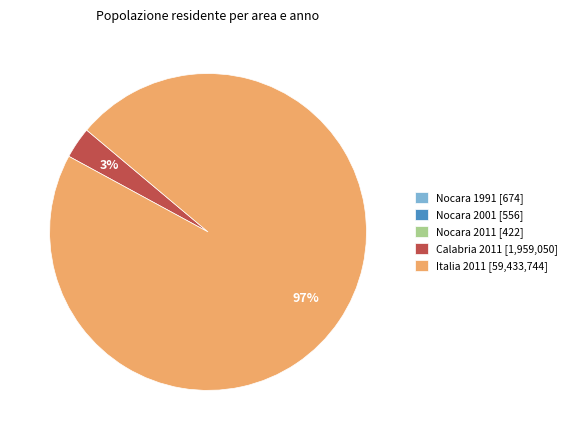

The Calabria 2011 [1,959,050] slice represents 3% of the pie. True or false?

True